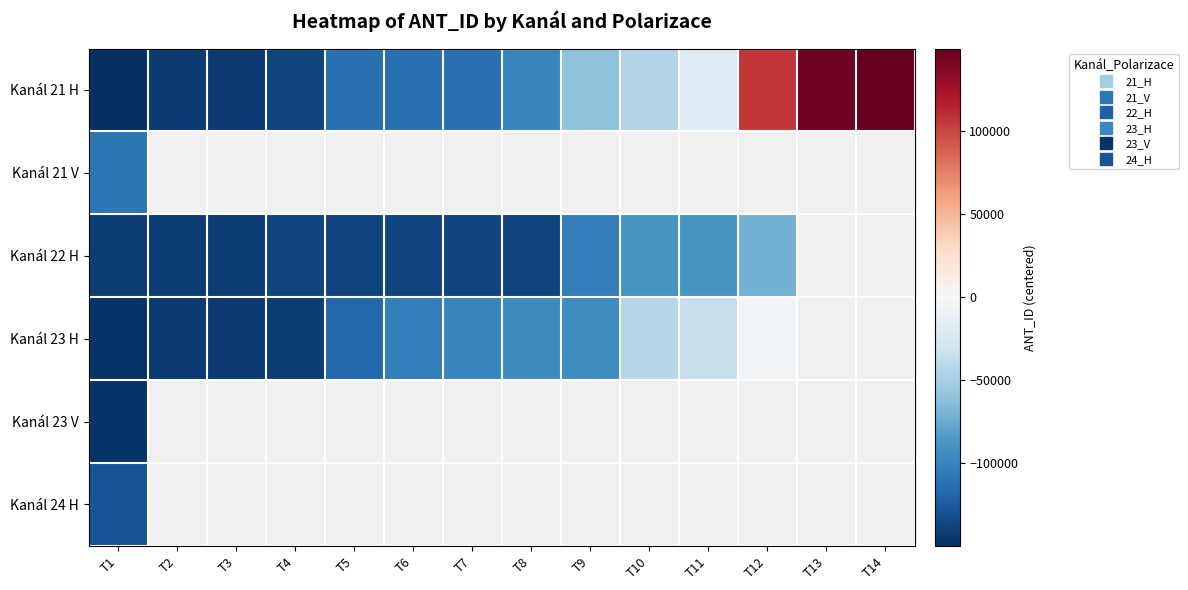

Which series changed the most between T4 and T11?

Kanál 21 H